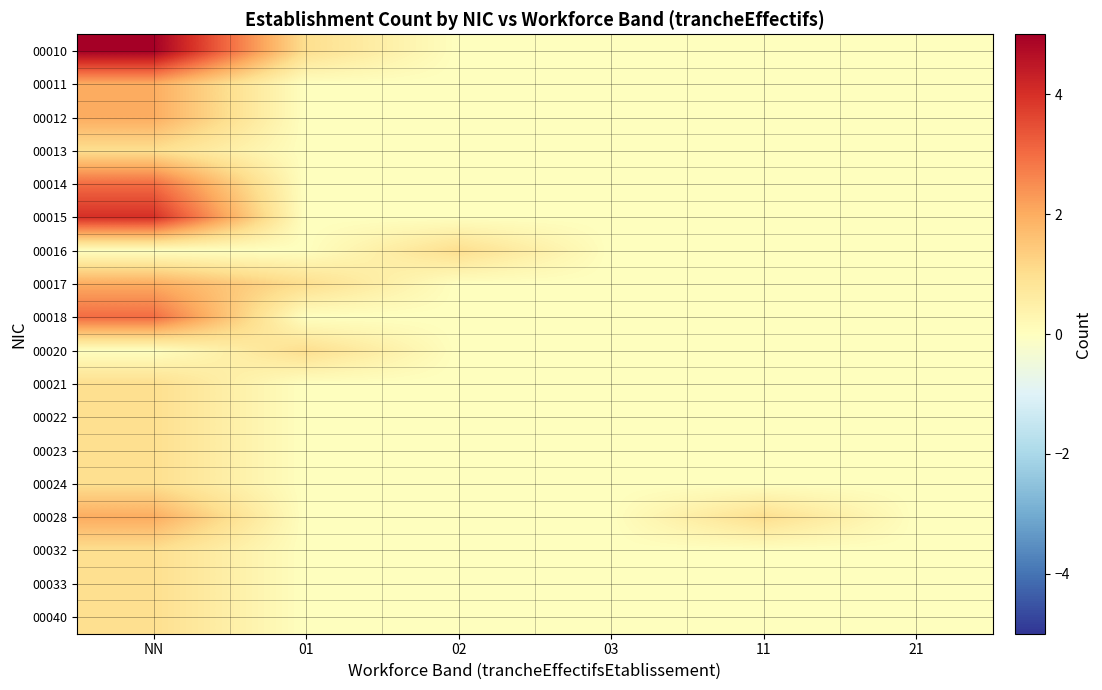

List the series in order of their peak value, lowest first.

00013, 00016, 00020, 00021, 00022, 00023, 00024, 00032, 00033, 00040, 00011, 00012, 00017, 00028, 00014, 00018, 00015, 00010